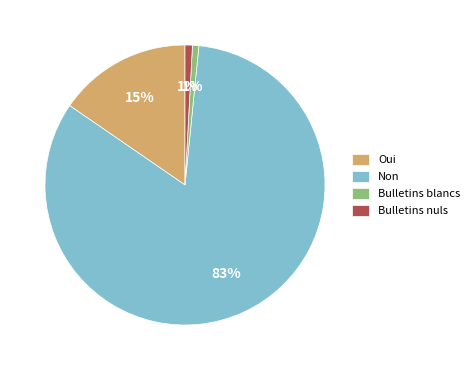

Which slice is the largest?

Non